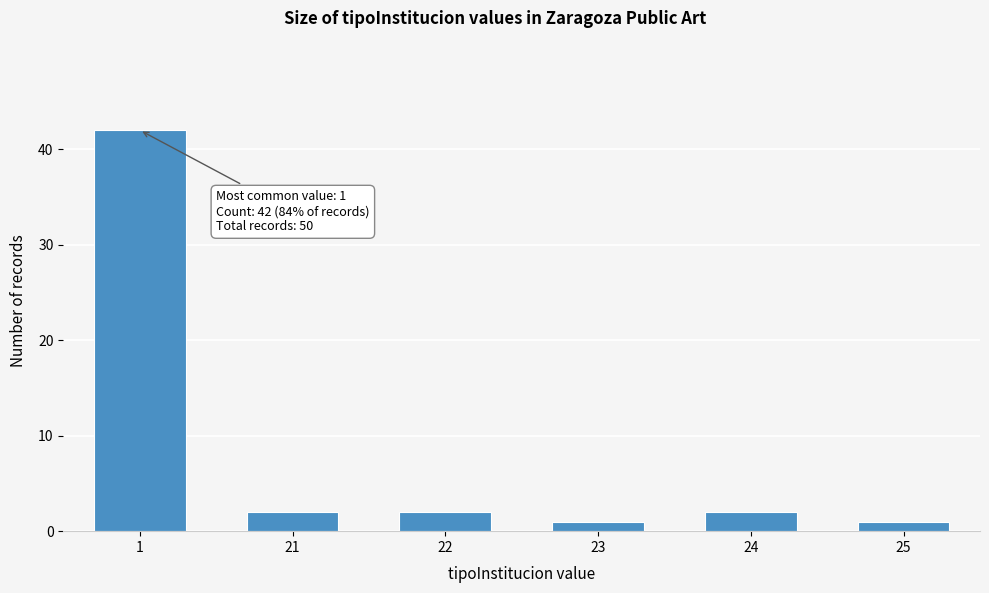

Reading left to right, transcribe all the data shown in this chart.

42	2	2	1	2	1